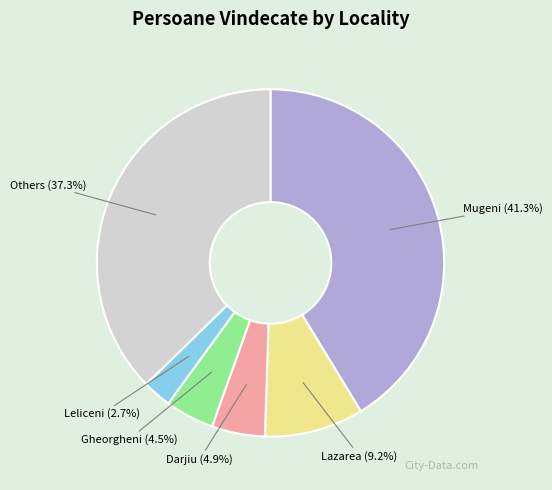

Does any single category account for the majority?

No